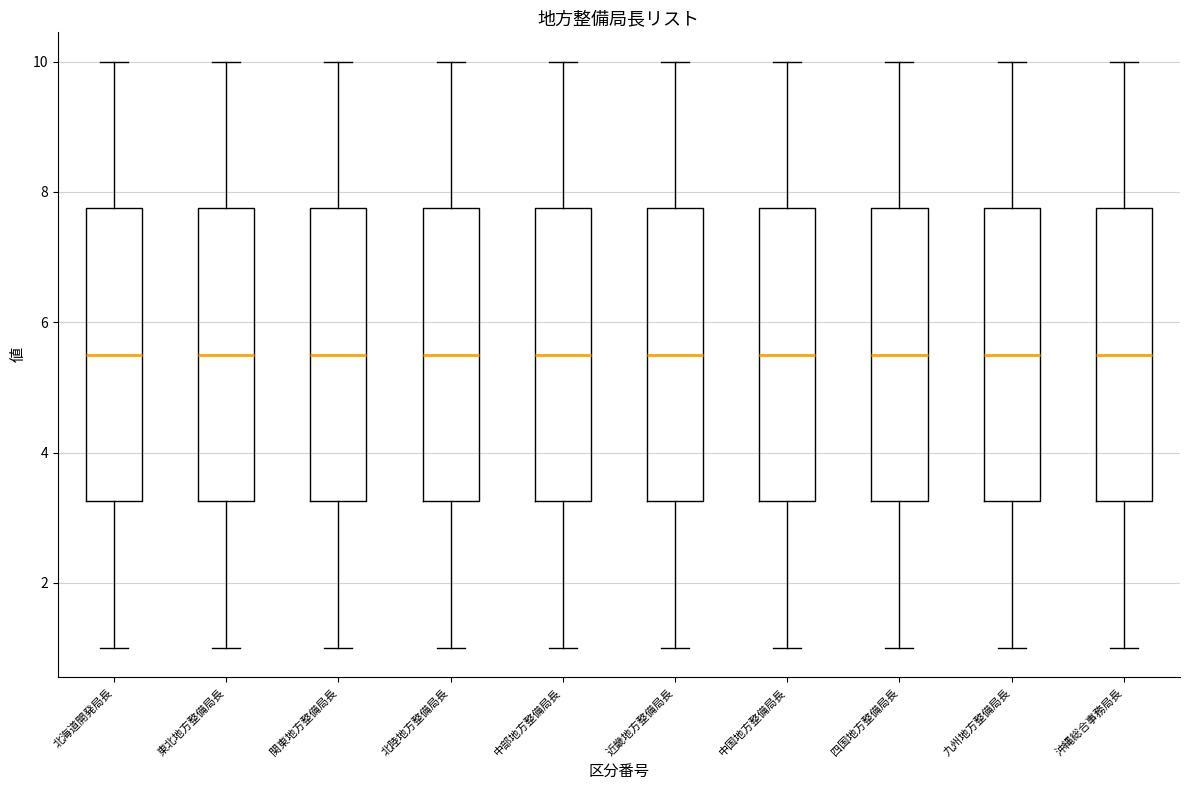

Reading left to right, transcribe this box plot: for each box, give where its median line is, the range the box spans, and where its two whiskers end, as read against the y-axis. The values are not printed on the chart, so give them approximately, as read against the axis.

北海道開発局長: median 5.6, box 3.2 to 7.8, whiskers 1.0 to 10.0
東北地方整備局長: median 5.6, box 3.2 to 7.8, whiskers 1.0 to 10.0
関東地方整備局長: median 5.6, box 3.2 to 7.8, whiskers 1.0 to 10.0
北陸地方整備局長: median 5.6, box 3.2 to 7.8, whiskers 1.0 to 10.0
中部地方整備局長: median 5.6, box 3.2 to 7.8, whiskers 1.0 to 10.0
近畿地方整備局長: median 5.6, box 3.2 to 7.8, whiskers 1.0 to 10.0
中国地方整備局長: median 5.6, box 3.2 to 7.8, whiskers 1.0 to 10.0
四国地方整備局長: median 5.6, box 3.2 to 7.8, whiskers 1.0 to 10.0
九州地方整備局長: median 5.6, box 3.2 to 7.8, whiskers 1.0 to 10.0
沖縄総合事務局長: median 5.6, box 3.2 to 7.8, whiskers 1.0 to 10.0